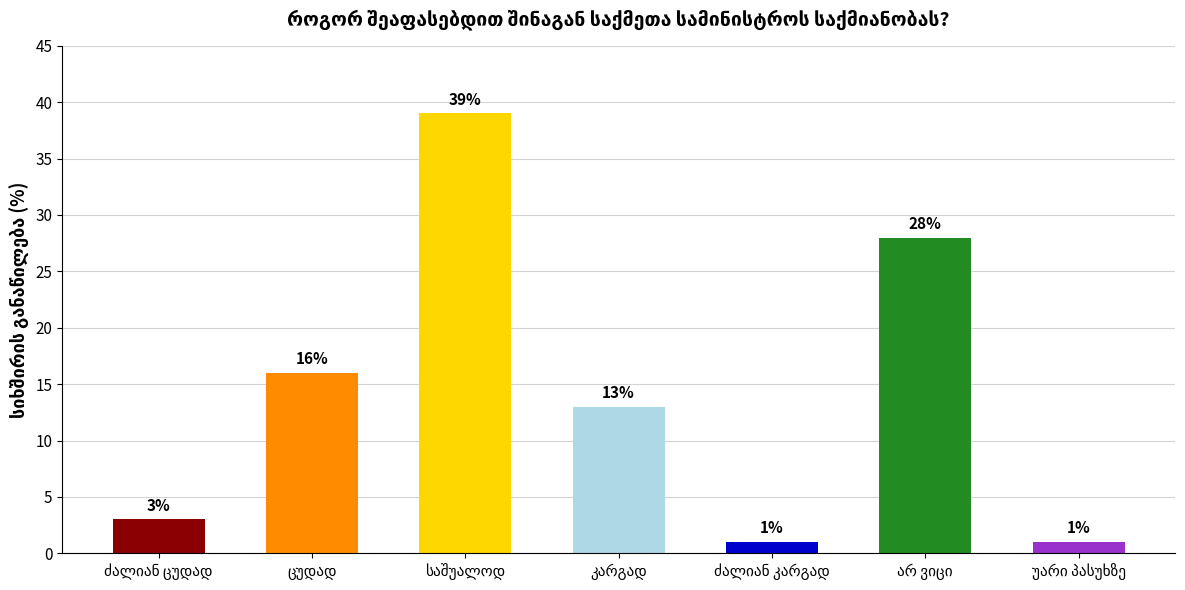

How many data points are less than 13?

3